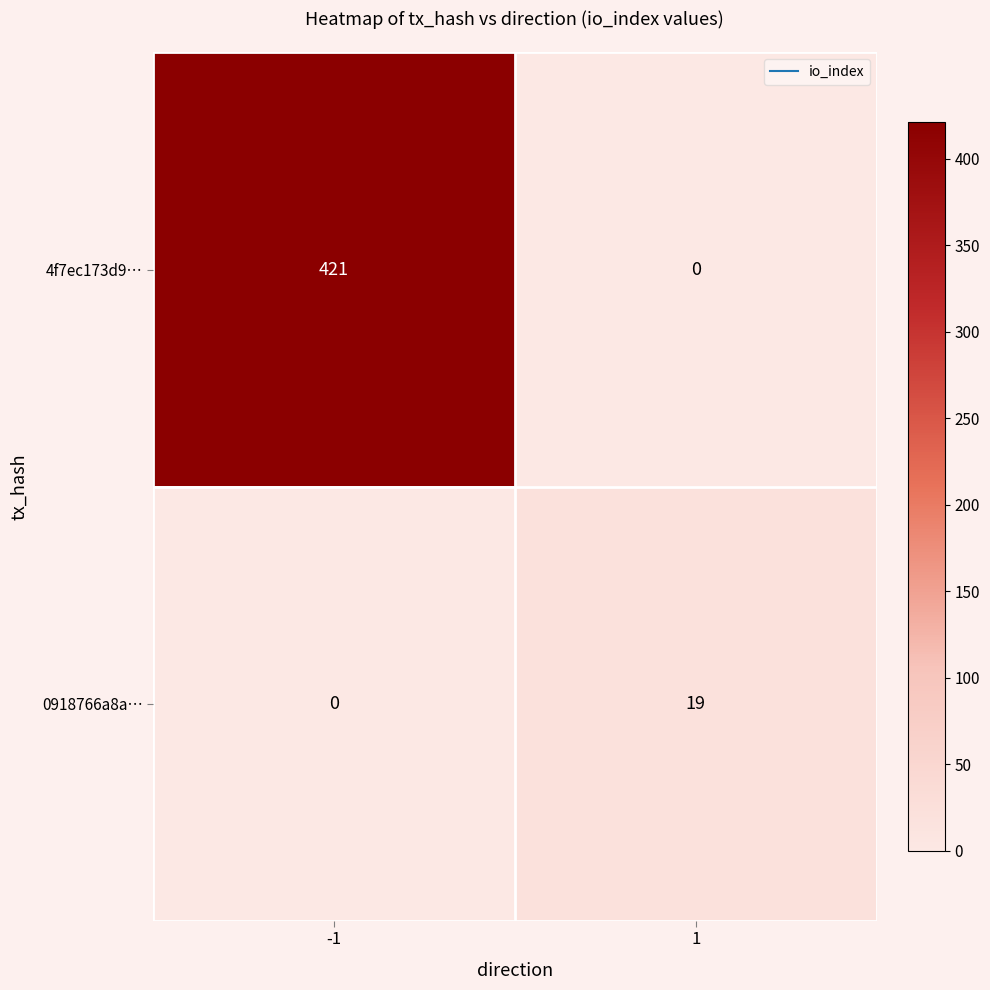

At -1, list the series in order from largest to smallest.

4f7ec173d9…, 0918766a8a…